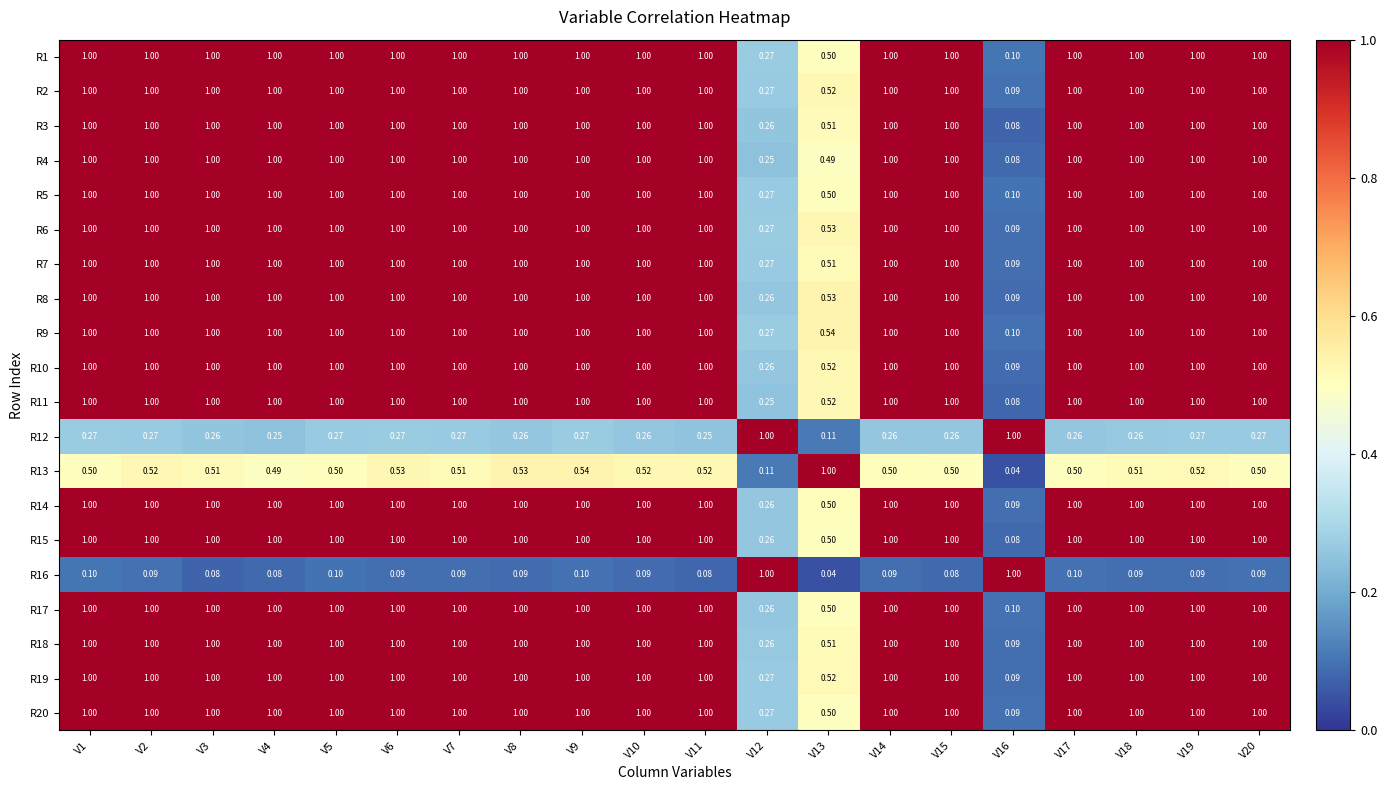

How many series are shown in this chart?

20